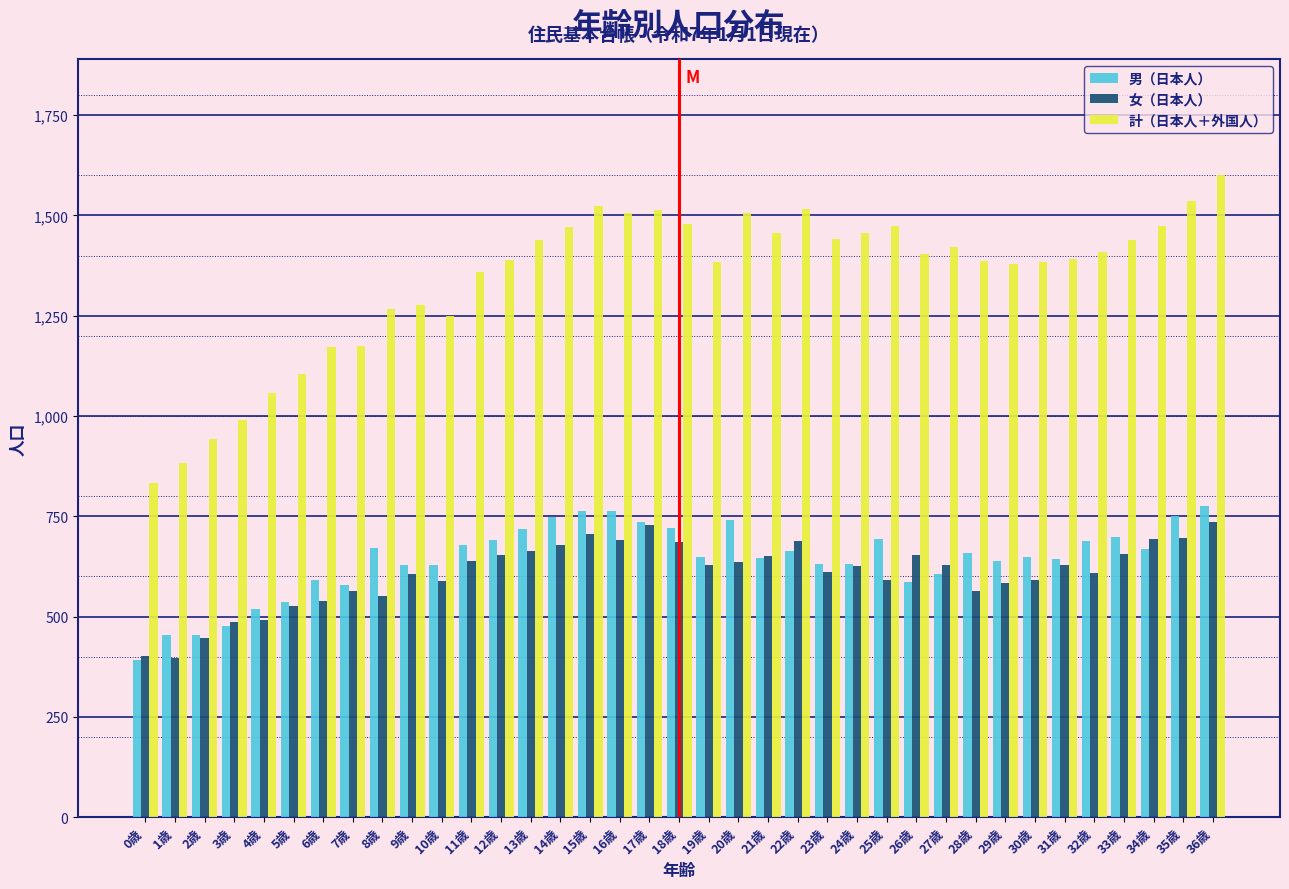

Is the value of 男（日本人） at 6歳 greater than the value of 女（日本人） at 13歳?

No